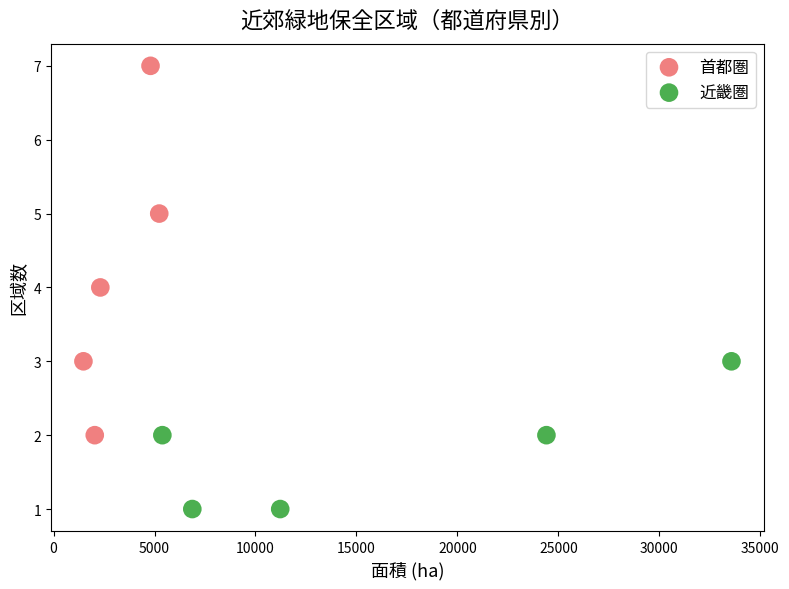

Which series contains the lowest Y value?

近畿圏